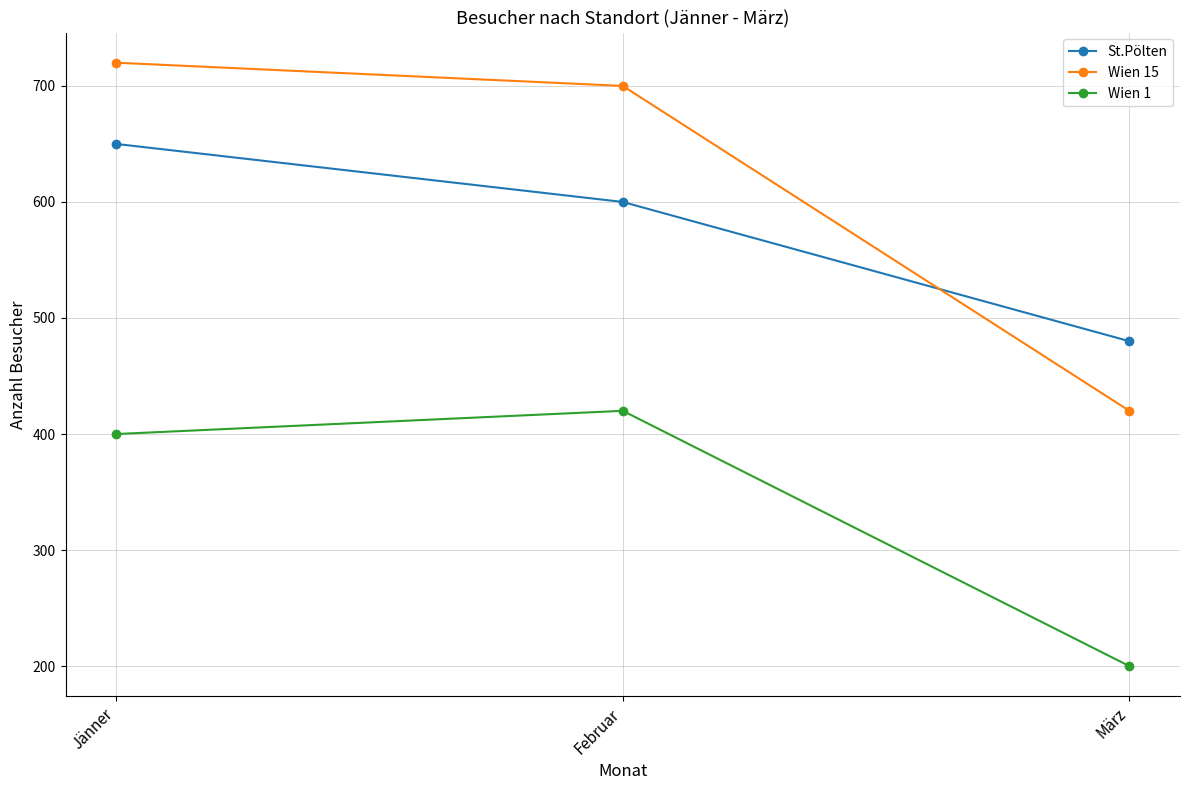

Rank the series at Jänner from lowest to highest value.

Wien 1, St.Pölten, Wien 15